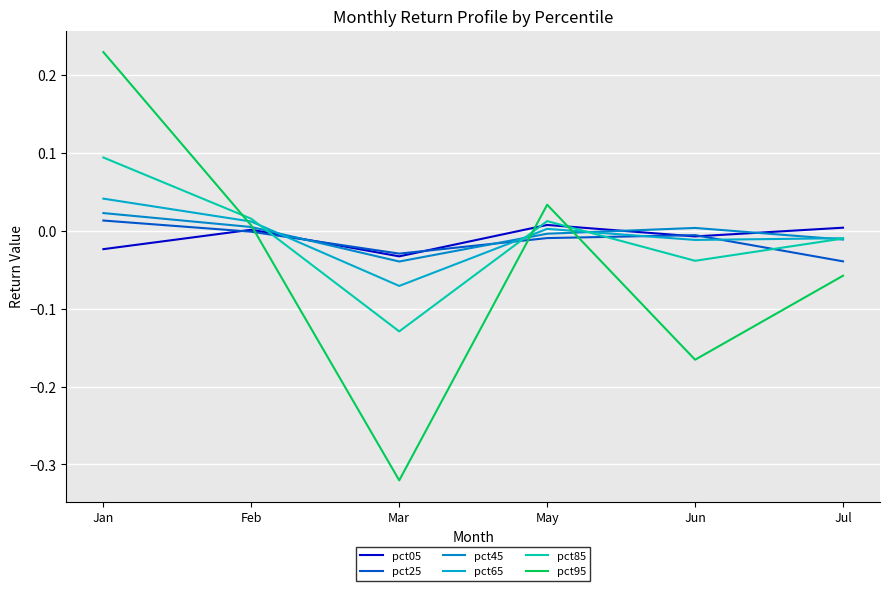

The pct85 series shows 0.0 at Feb. True or false?

False